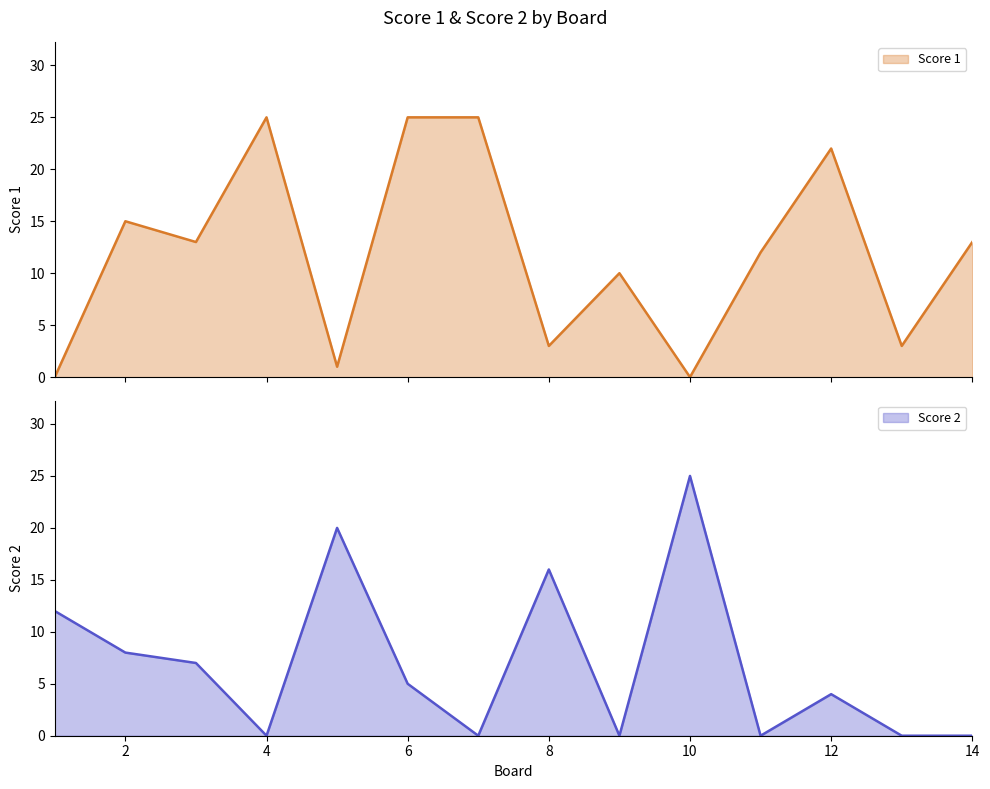

Is the value of Score 2 at 4 greater than the value of Score 1 at 9?

No